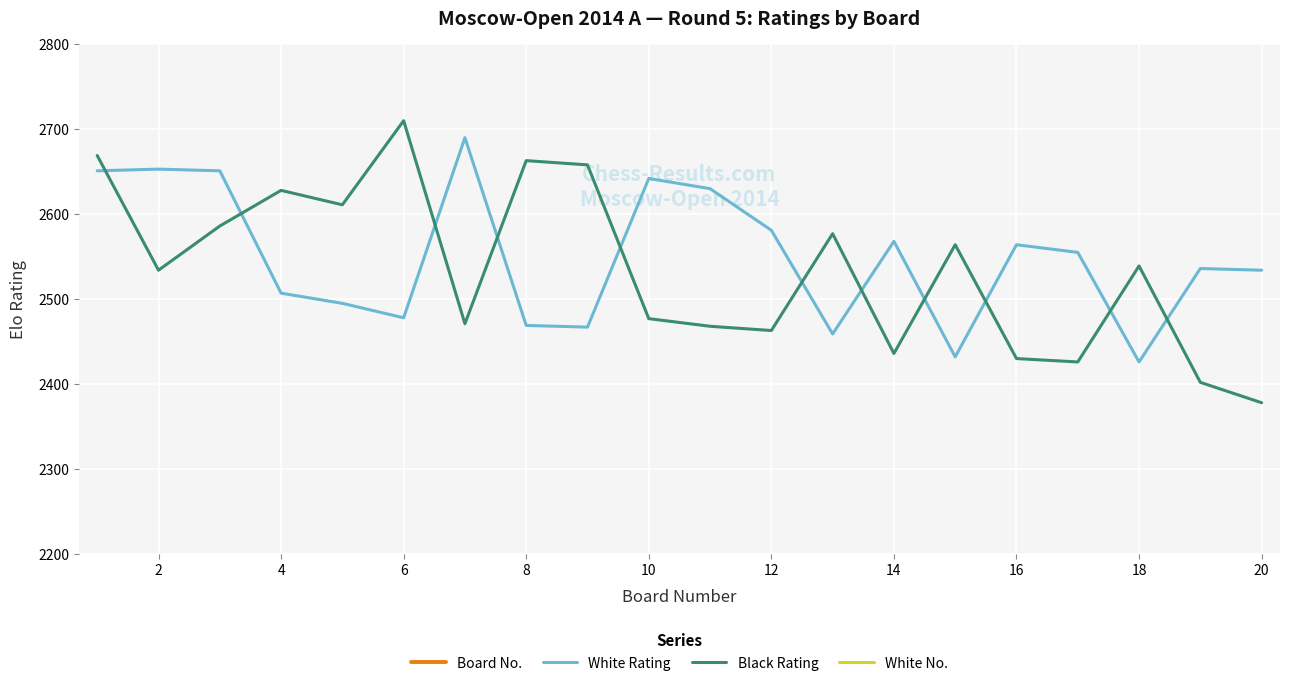

What are all the series names shown in the legend?

Board No., White Rating, Black Rating, White No.